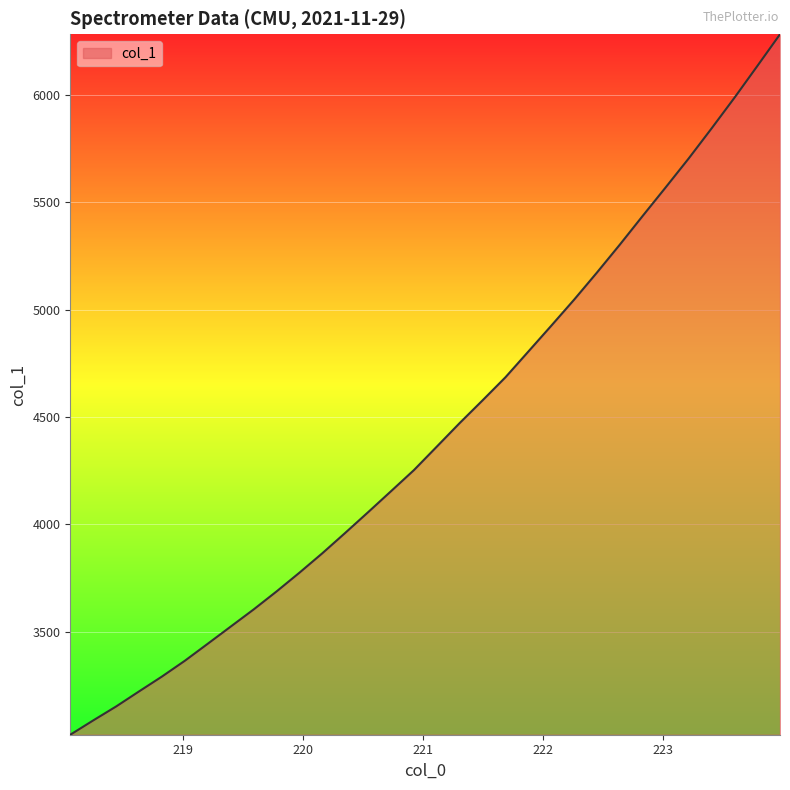

True or false: the data has more than 0 interior local peaks.

False